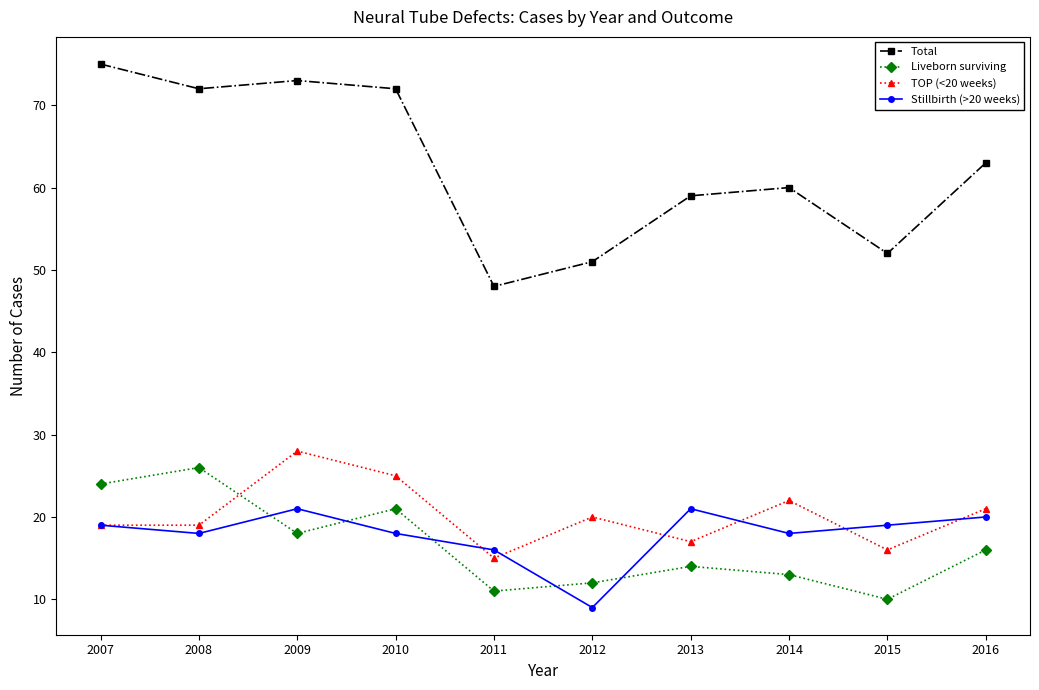

What is the maximum value for Total?

75